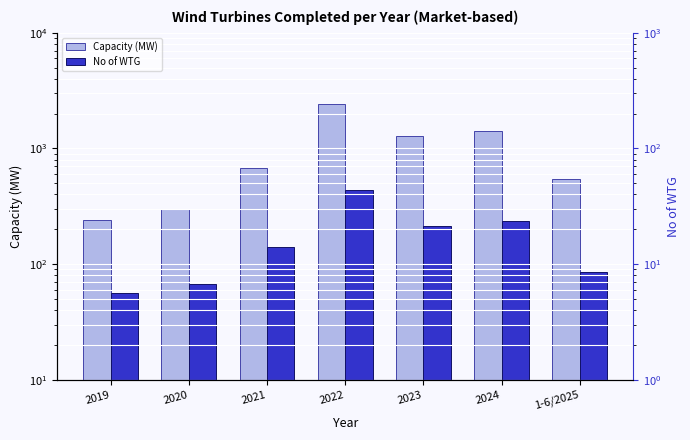

How many groups of bars are there?

7